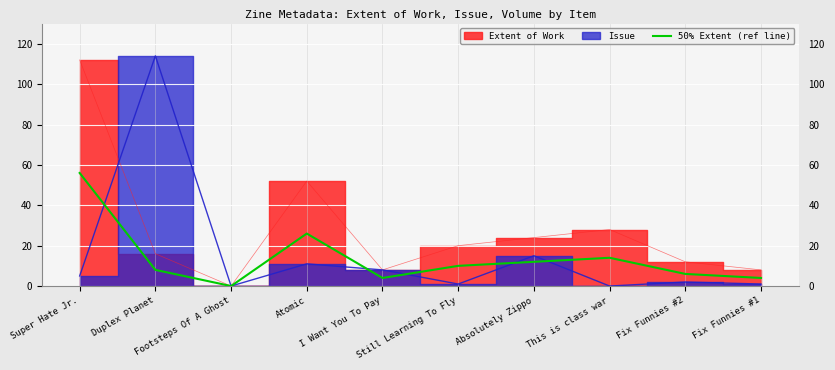

How many positive values are there?

9